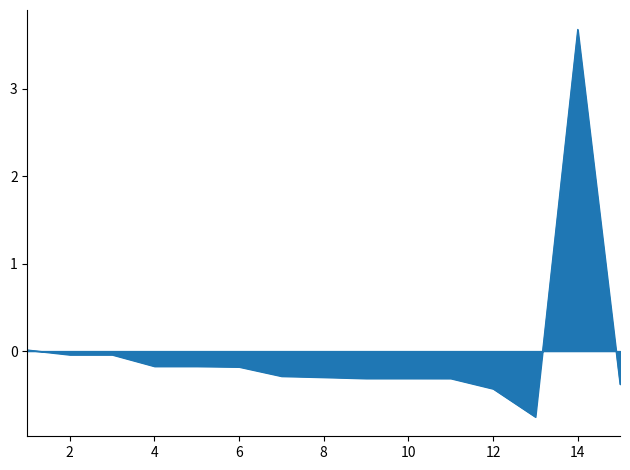

What is the smallest value displayed?

-0.8